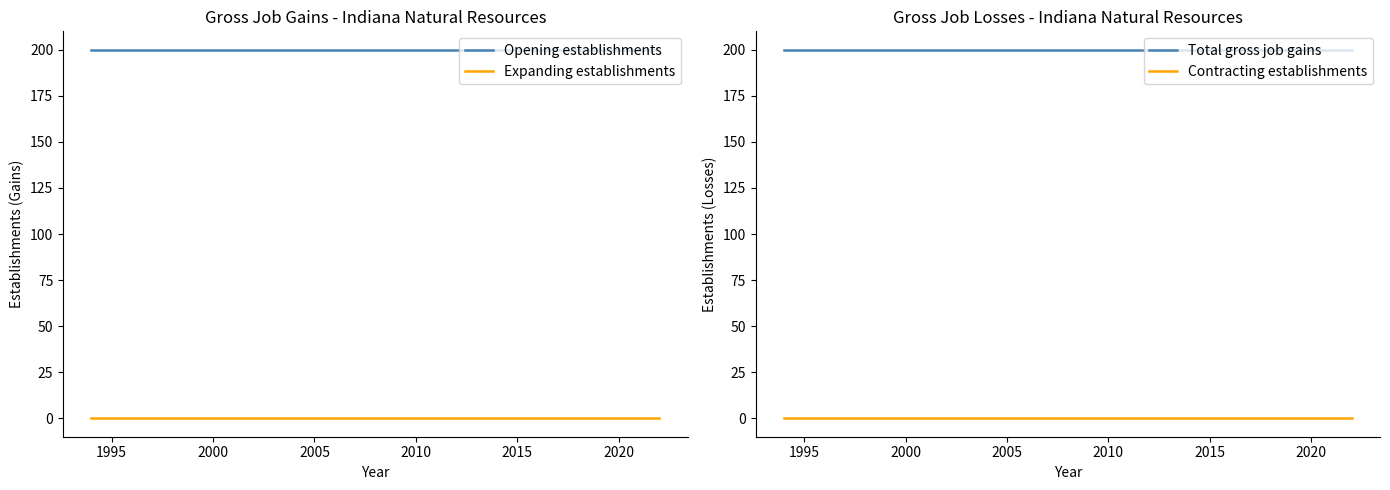

The value of Total gross job gains at 2020 is 200. True or false?

True